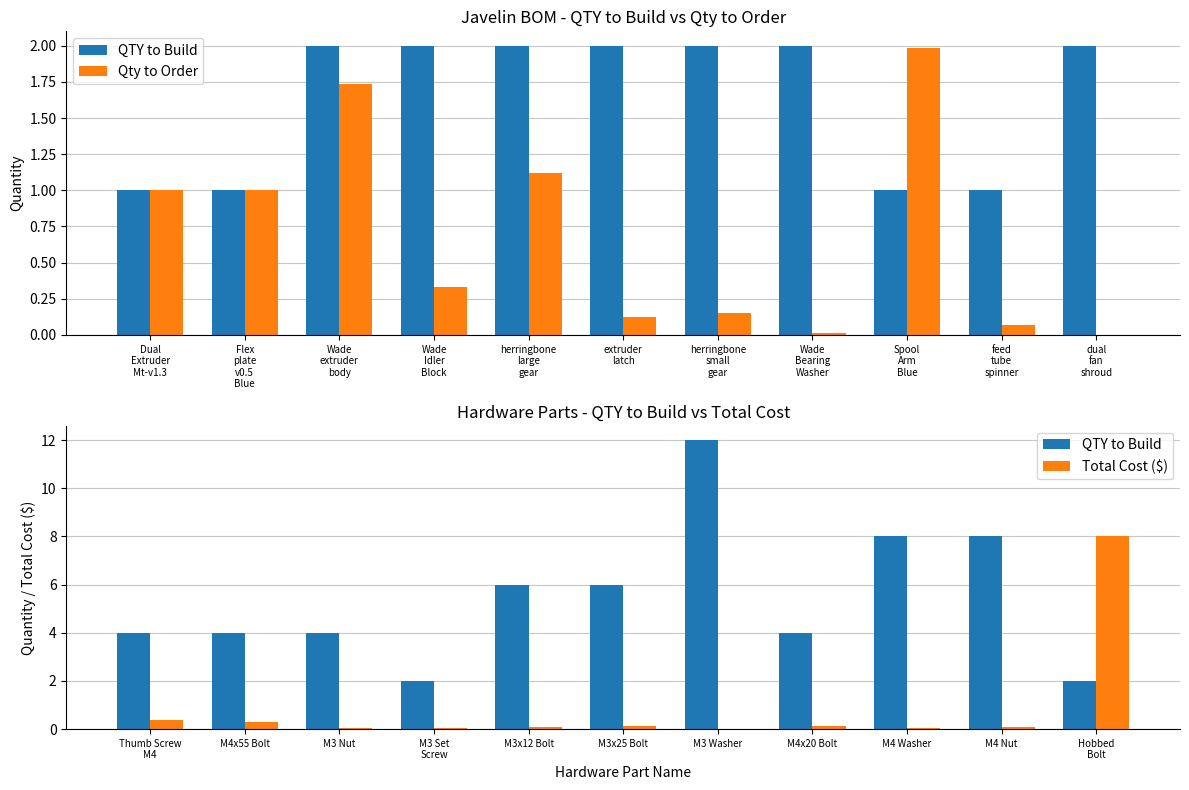

How many data points in Qty to Order are above 0?

10